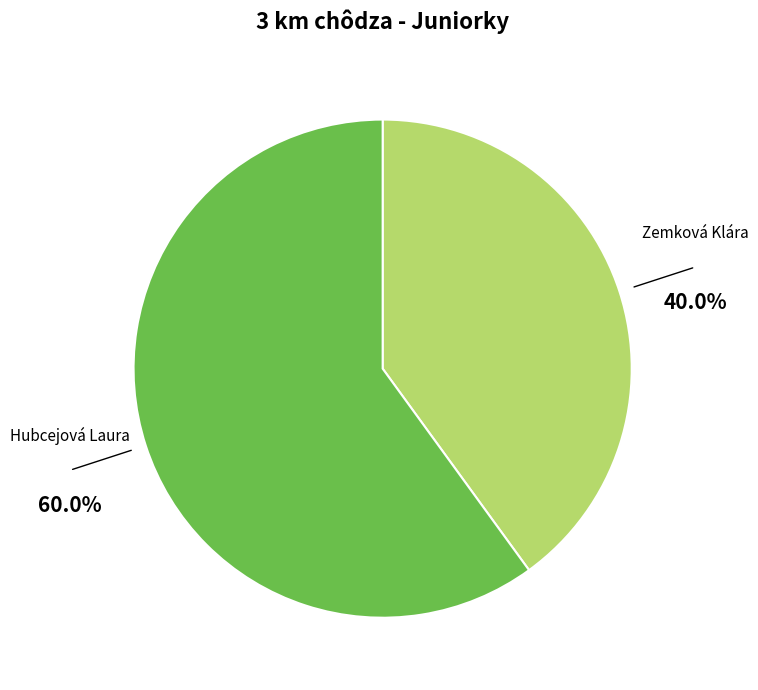

To the nearest percent, what is the difference between the largest and smallest slice percentages?

20%